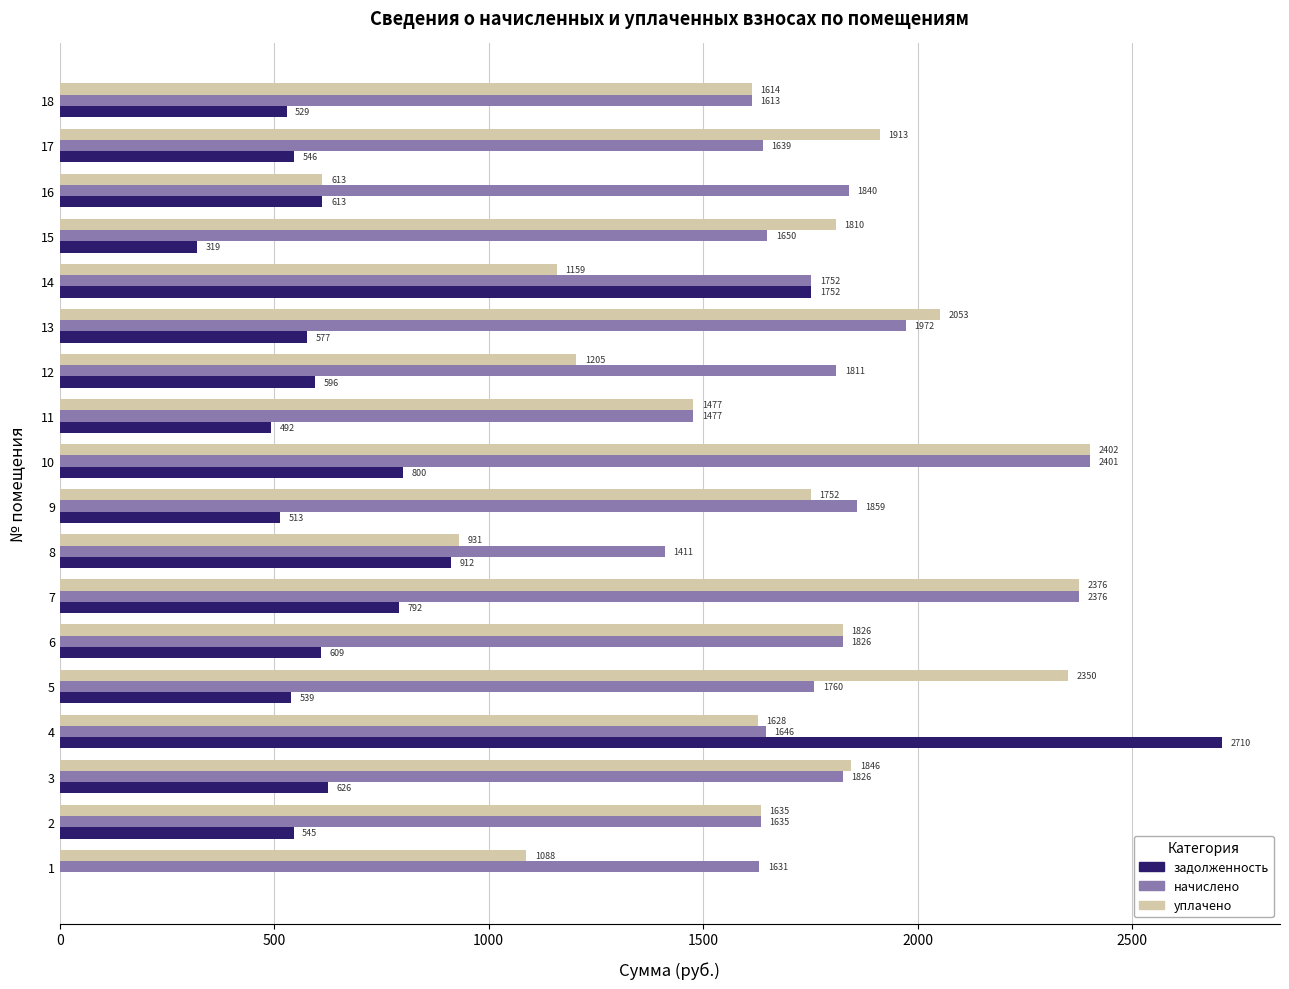

What is the greatest value displayed?

2709.6